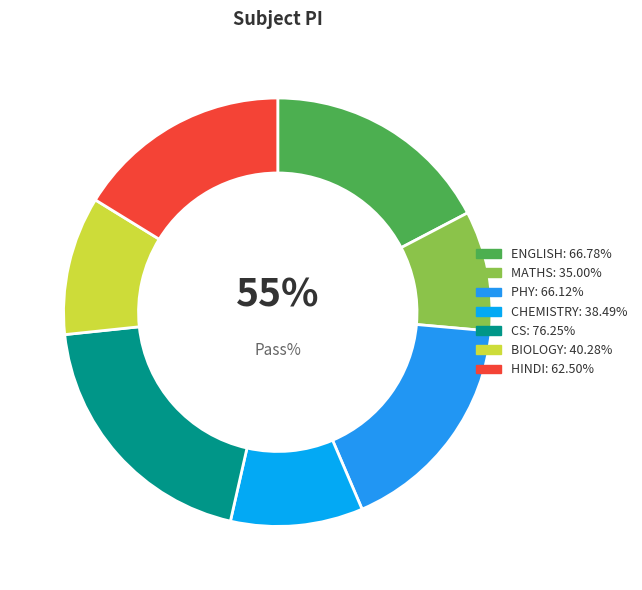

What is the smallest slice in the pie chart?

MATHS